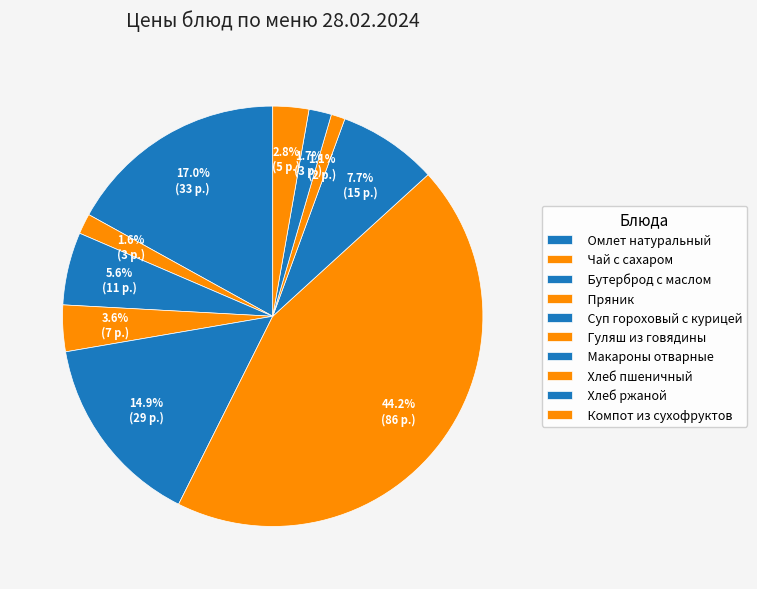

What is the ratio of the value at Гуляш из говядины to the value at Пряник?

12.4